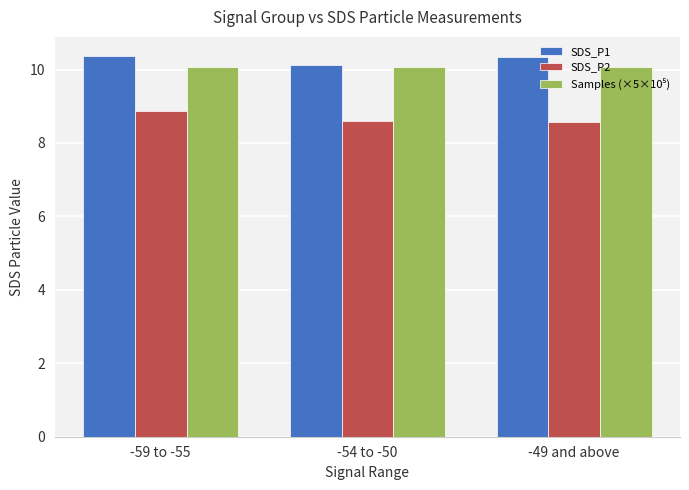

What is the difference between the highest and lowest values at -59 to -55?

1.5